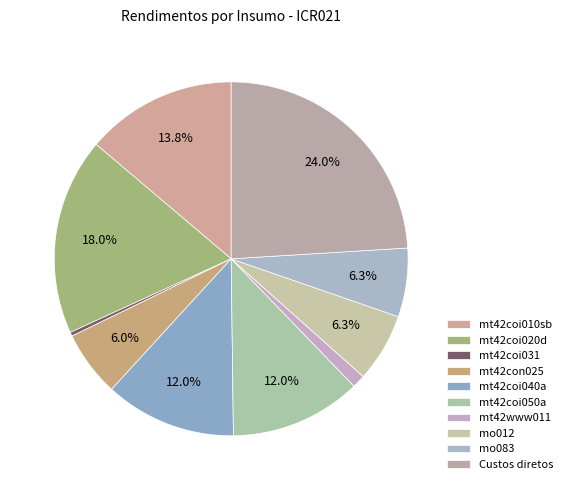

How many segments does this pie chart have?

10